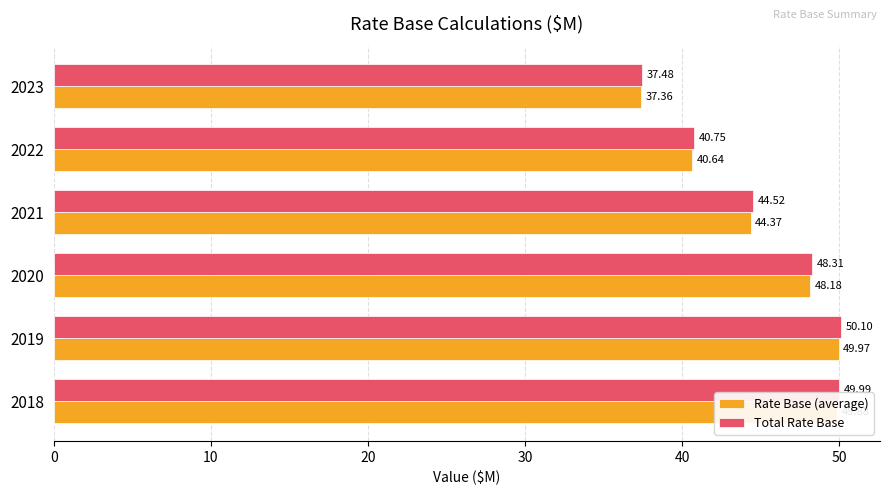

At how many categories does at least one series exceed 37?

6